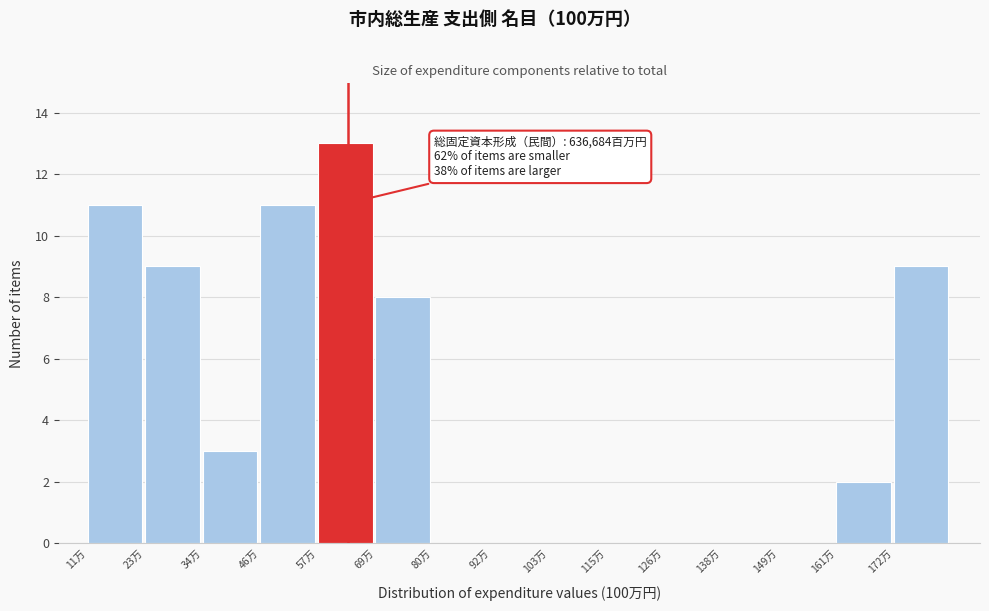

Reading left to right, what are all the values shown in this chart?

11万=11	23万=9	34万=3	46万=11	57万=13	69万=8	80万=0	92万=0	103万=0	115万=0	126万=0	138万=0	149万=0	161万=2	172万=9